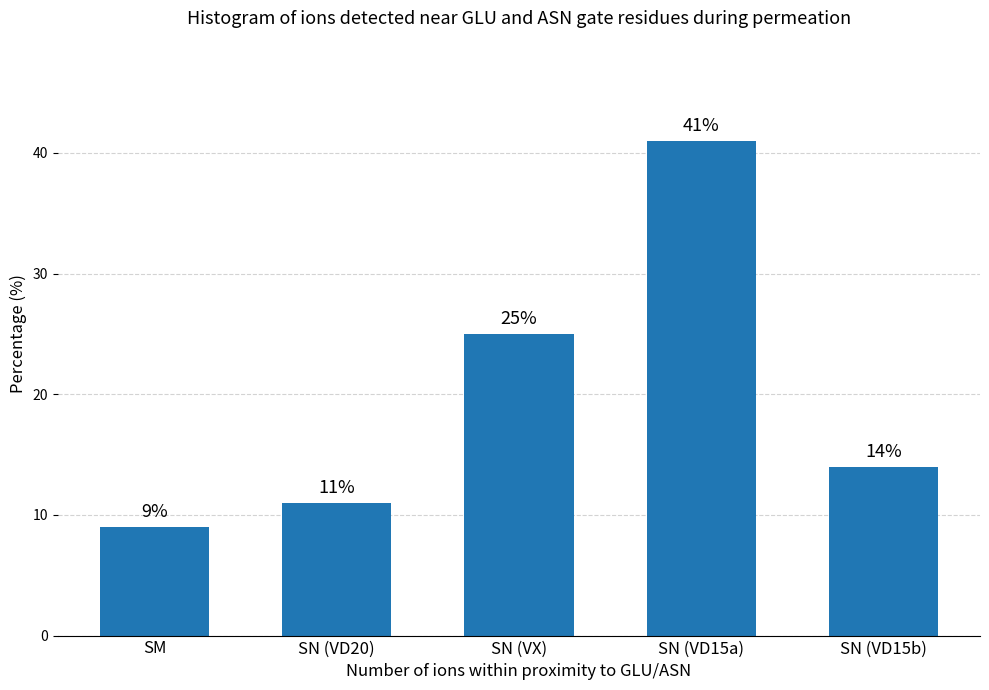

What is the label of the 5th bar from the right?

SM